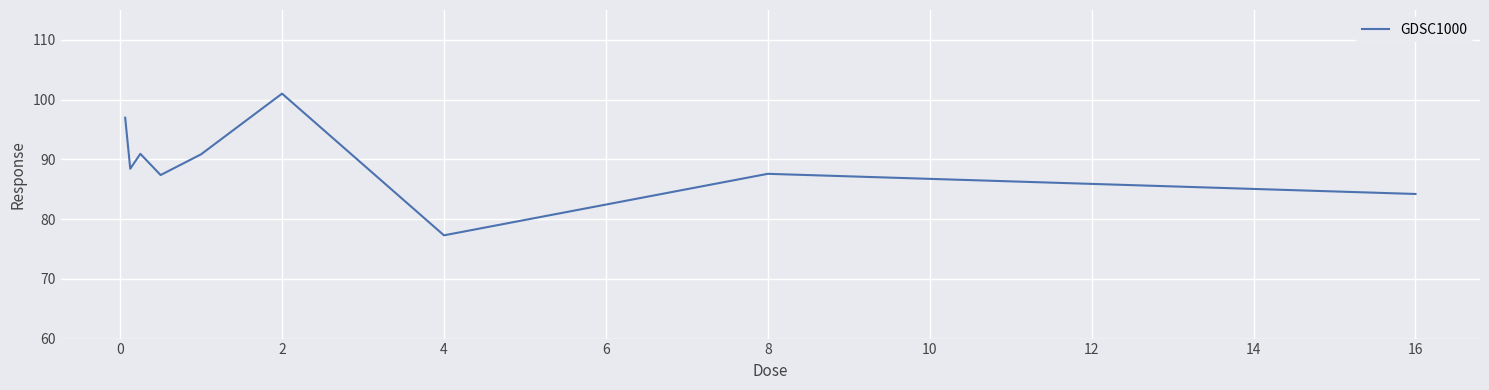

What is the greatest value displayed?

101.0